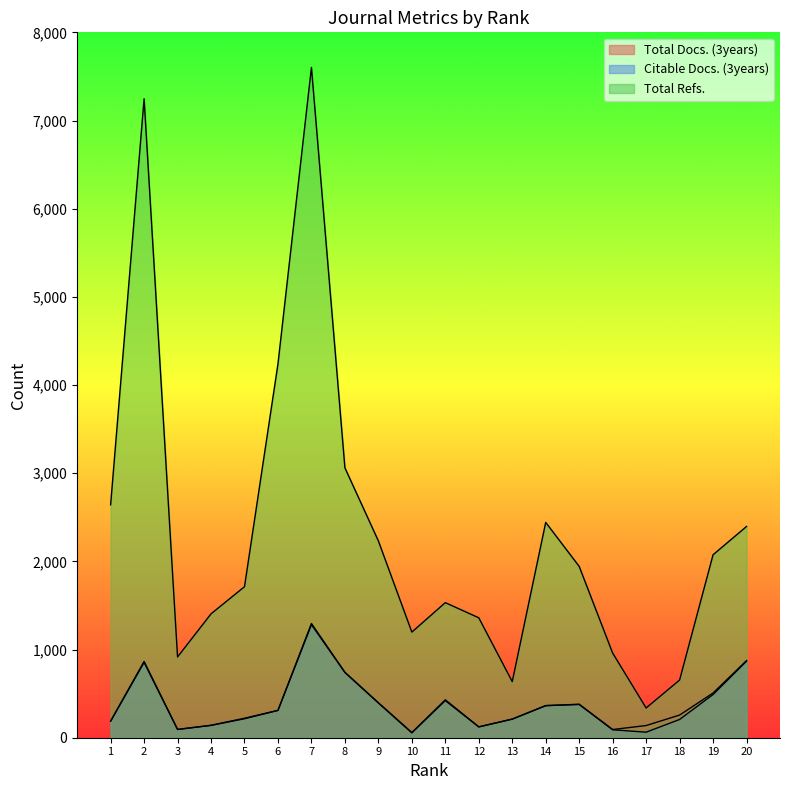

Where is Citable Docs. (3years) nearest to the value 669?

8